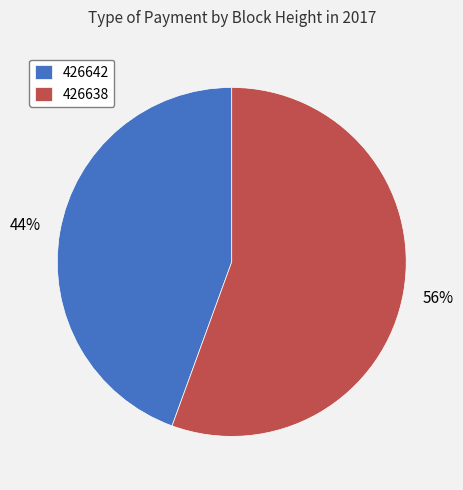

To the nearest percent, what is the combined percentage of 426642 and 426638?

100%